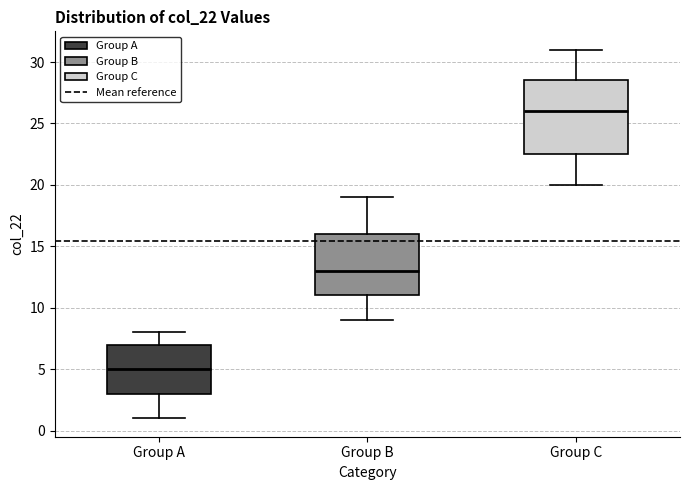

Reading left to right, transcribe this box plot: for each box, give where its median line is, the range the box spans, and where its two whiskers end, as read against the y-axis. The values are not printed on the chart, so give them approximately, as read against the axis.

Group A: median 5.0, box 3.0 to 7.0, whiskers 1.0 to 8.0
Group B: median 13.0, box 11.0 to 16.0, whiskers 9.0 to 19.0
Group C: median 26.0, box 22.5 to 28.5, whiskers 20.0 to 31.0